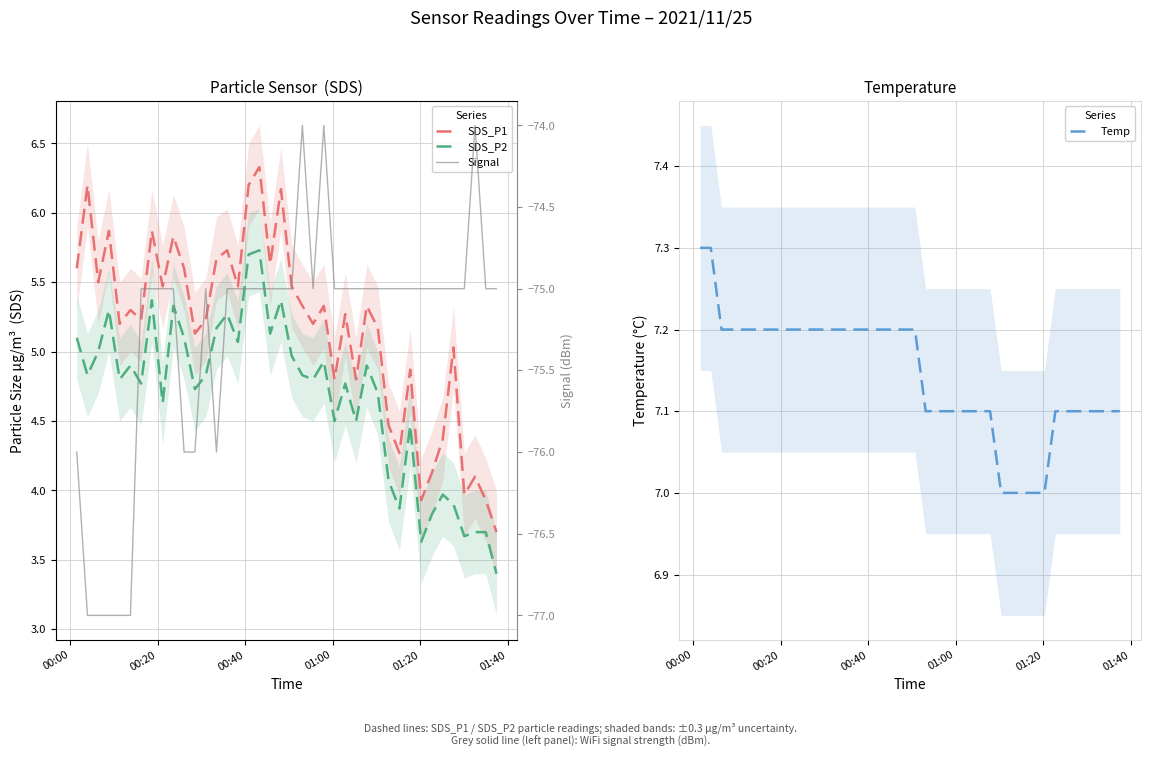

At how many categories does at least one series exceed -16?

40